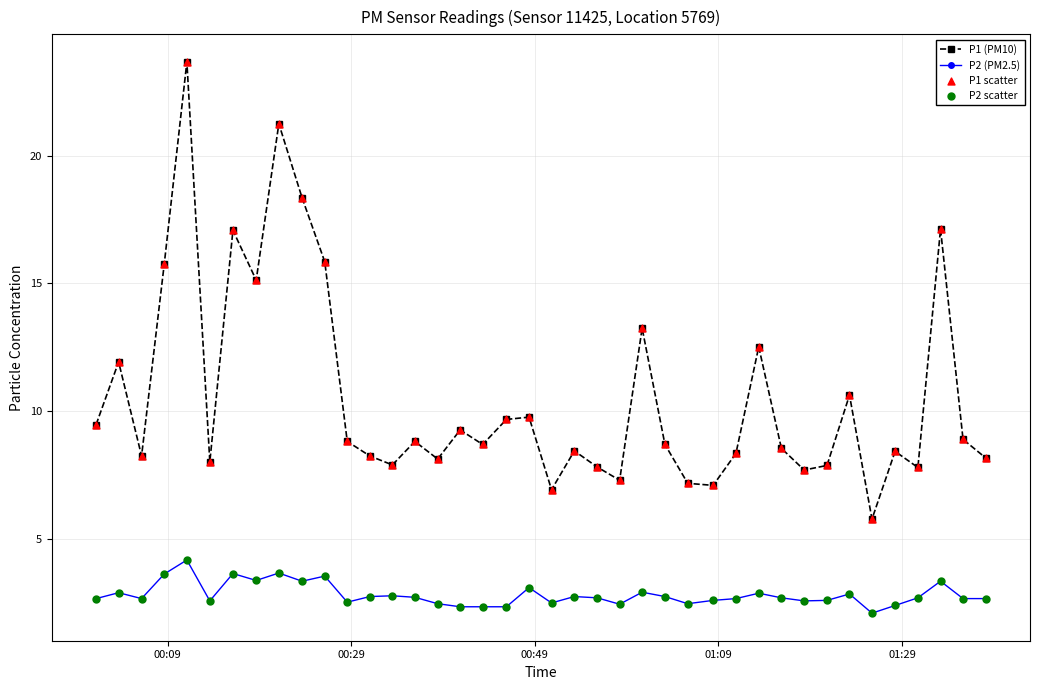

Which series has the largest total across all categories?

P1 (PM10)